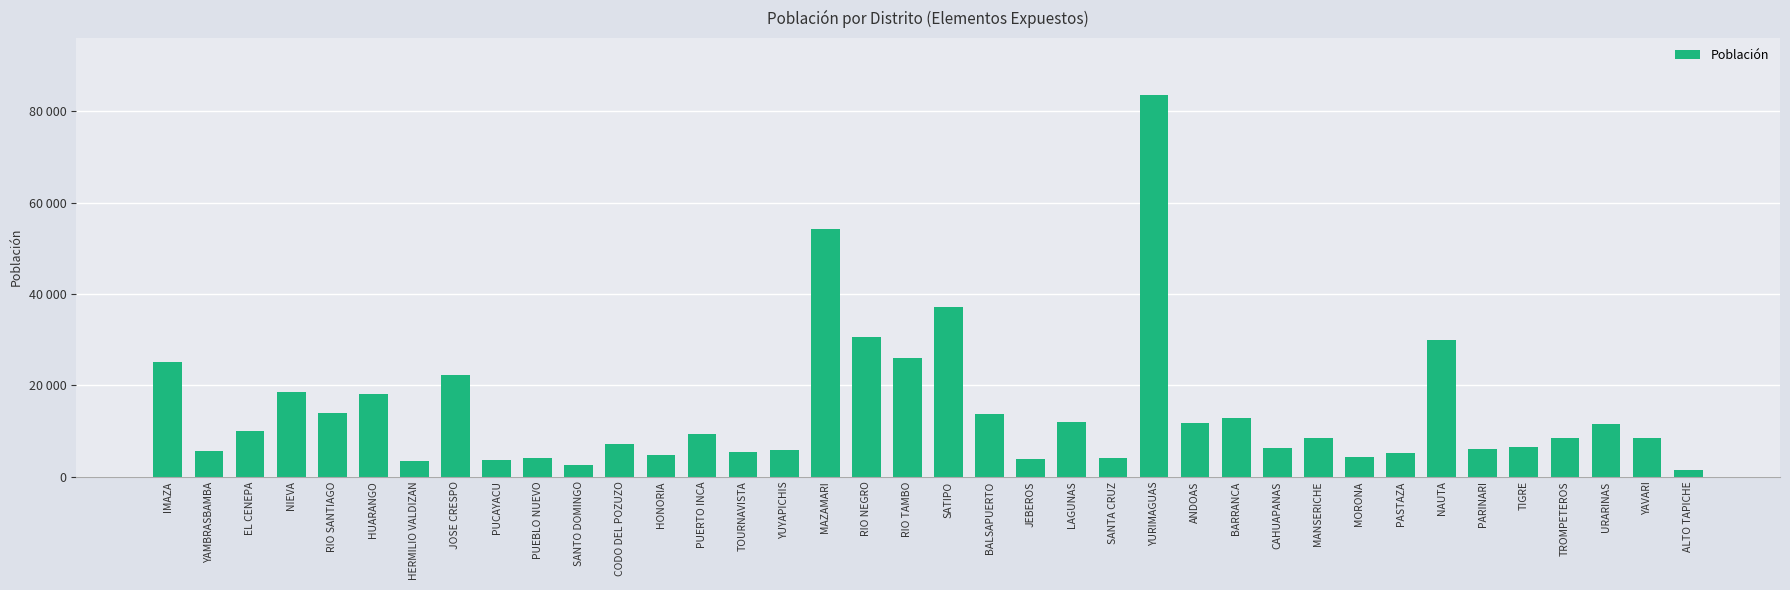

What value does the data have at BARRANCA, to the nearest 50?

12750